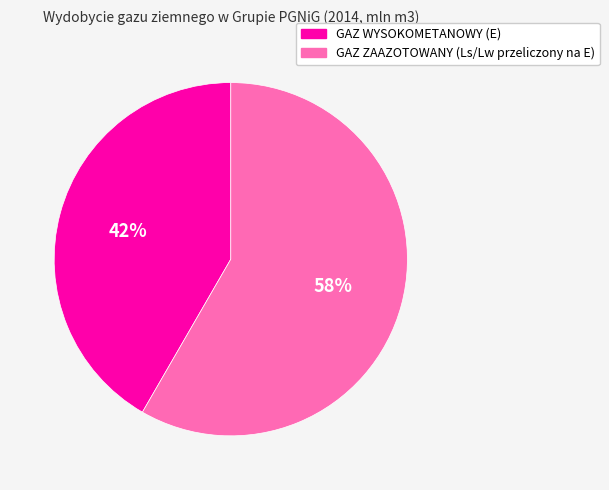

How many slices are in this pie chart?

2